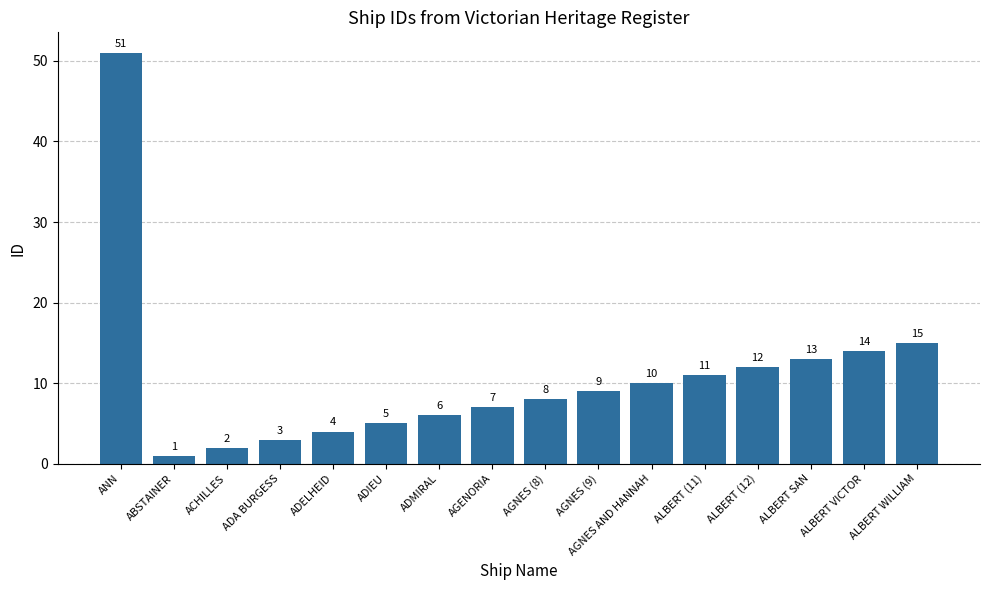

Reading right to left, transcribe all the data shown in this chart.

15	14	13	12	11	10	9	8	7	6	5	4	3	2	1	51